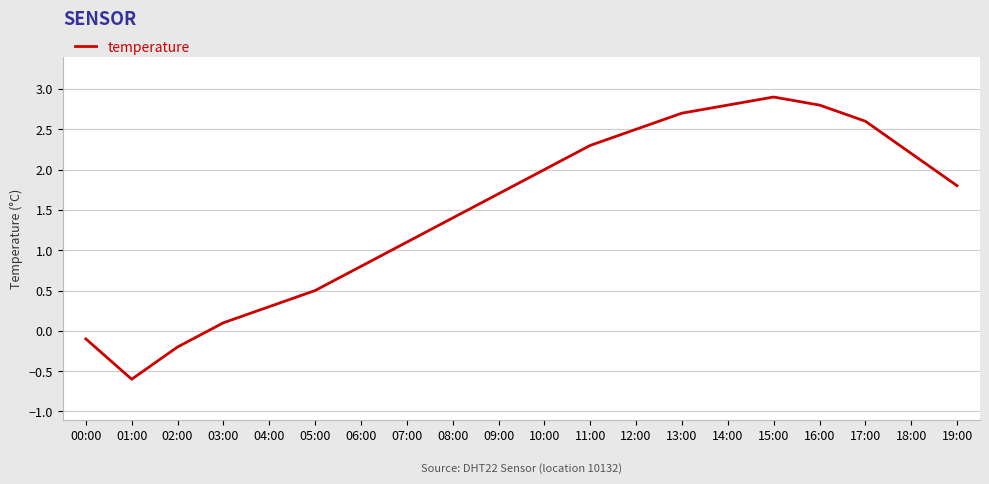

Does the chart have visible grid lines?

Yes